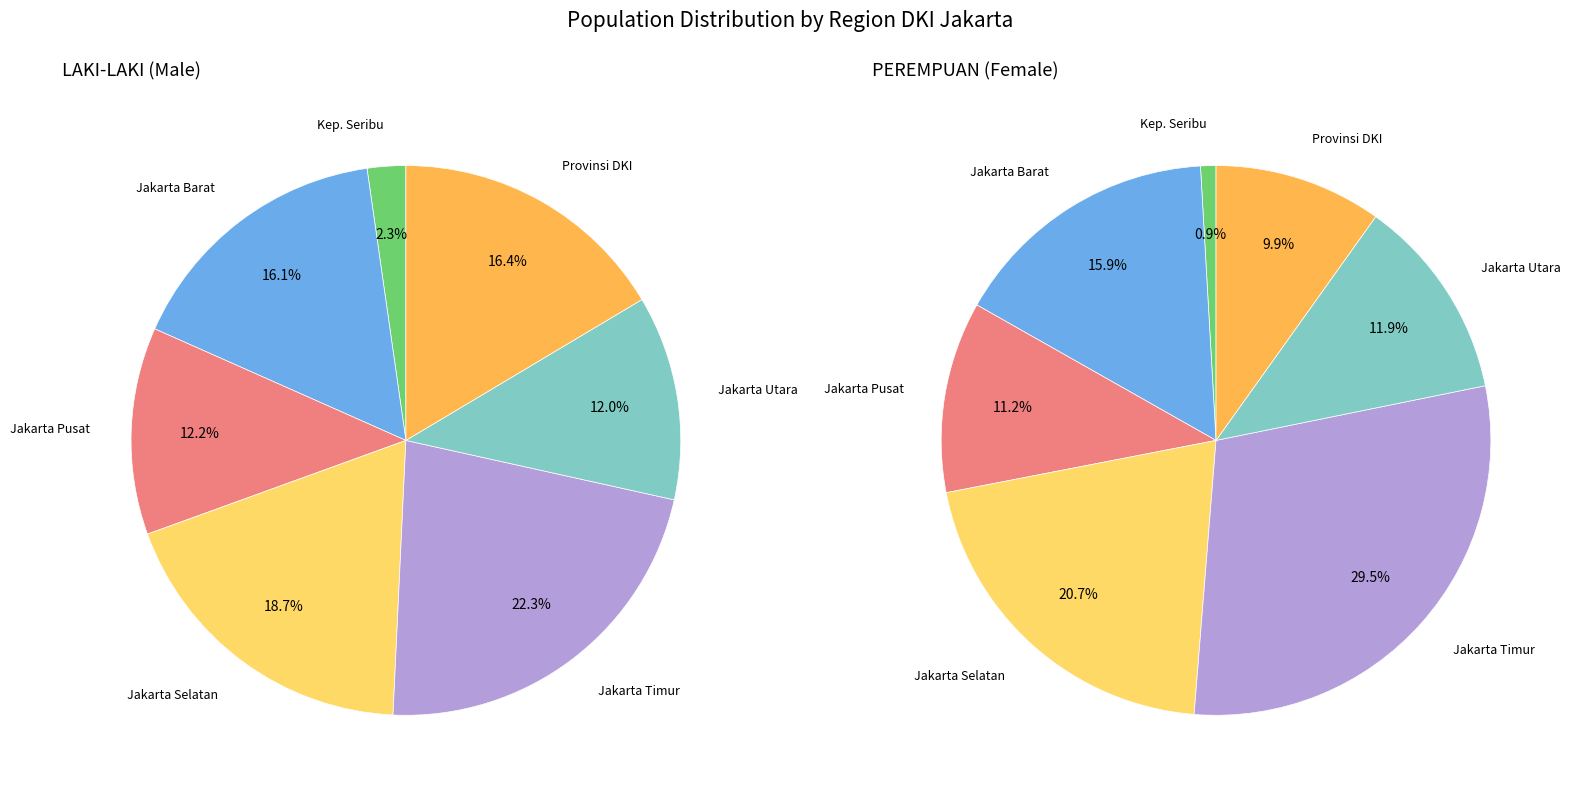

To the nearest percent, what is the difference between the largest and smallest slice percentages?

20%